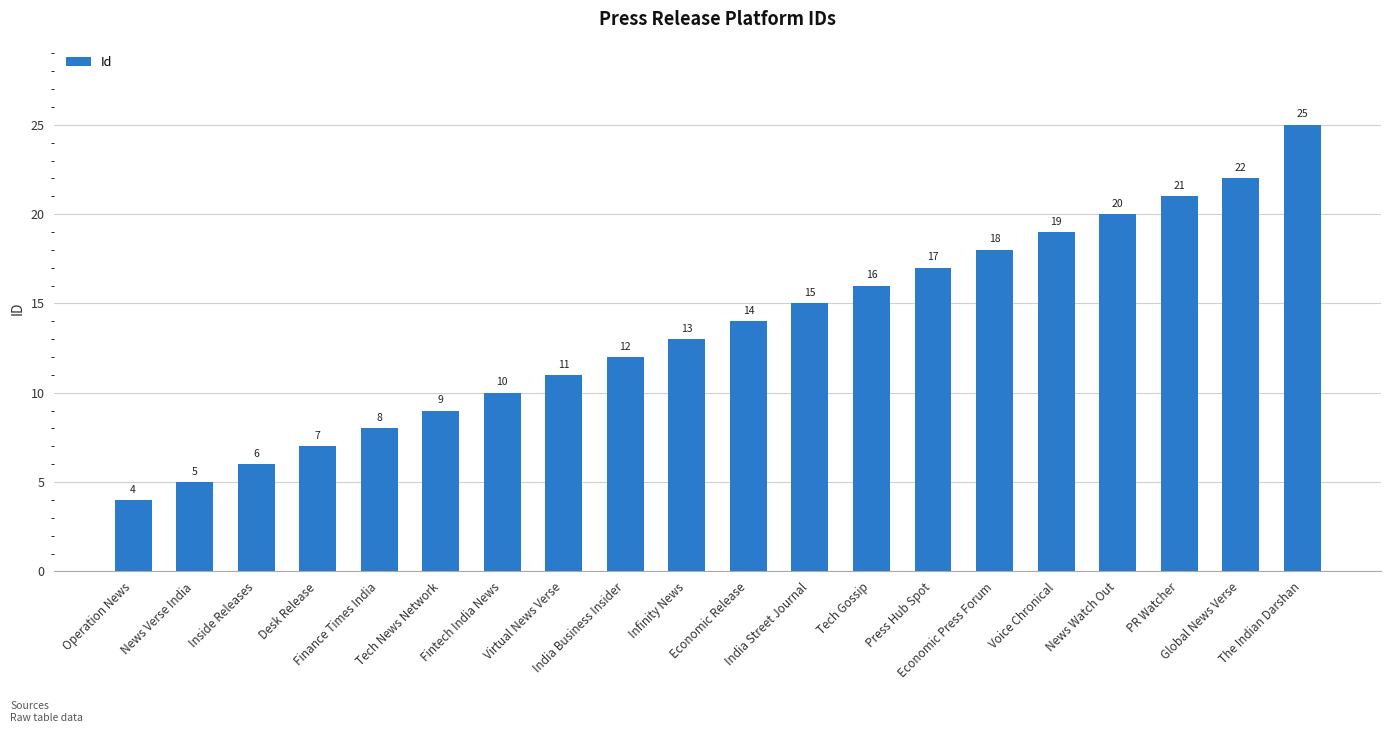

What is the label of the 2nd bar from the left?

News Verse India